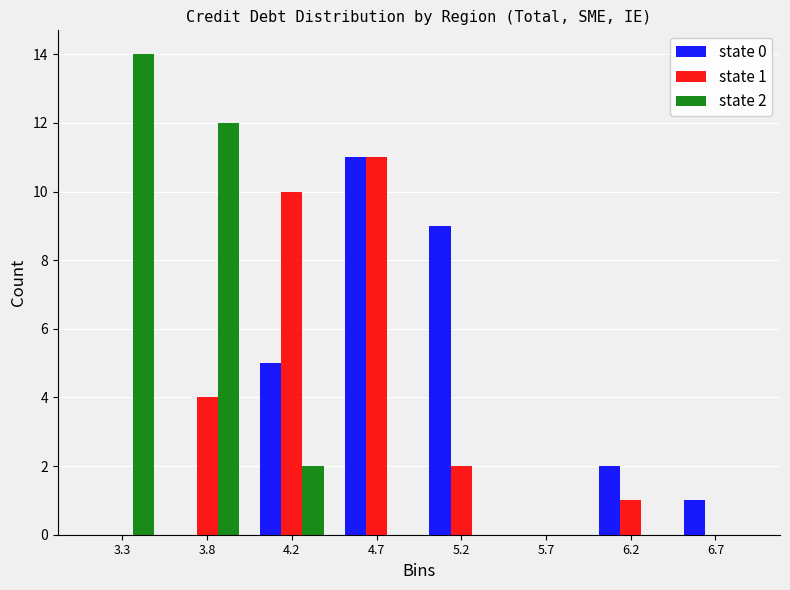

Reading left to right, what are all the values shown in this chart?

state 0: 3.3=0	3.8=0	4.2=5	4.7=11	5.2=9	5.7=0	6.2=2	6.7=1
state 1: 3.3=0	3.8=4	4.2=10	4.7=11	5.2=2	5.7=0	6.2=1	6.7=0
state 2: 3.3=14	3.8=12	4.2=2	4.7=0	5.2=0	5.7=0	6.2=0	6.7=0